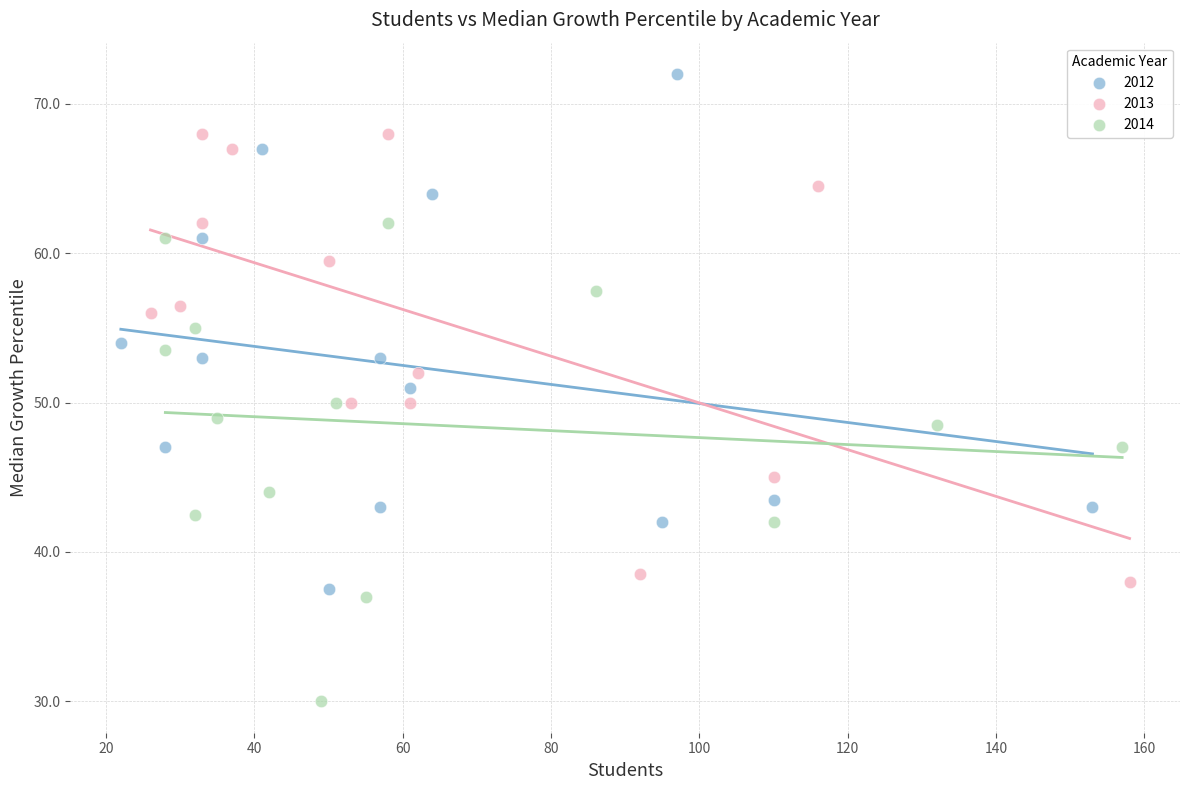

What are all the series names shown in the legend?

2012, 2013, 2014